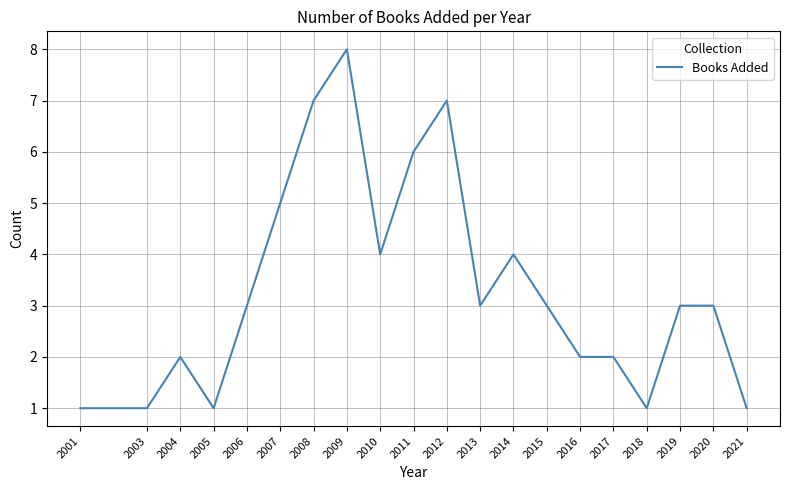

Reading left to right, what are all the values shown in this chart?

2001=1	2003=1	2004=2	2005=1	2006=3	2007=5	2008=7	2009=8	2010=4	2011=6	2012=7	2013=3	2014=4	2015=3	2016=2	2017=2	2018=1	2019=3	2020=3	2021=1